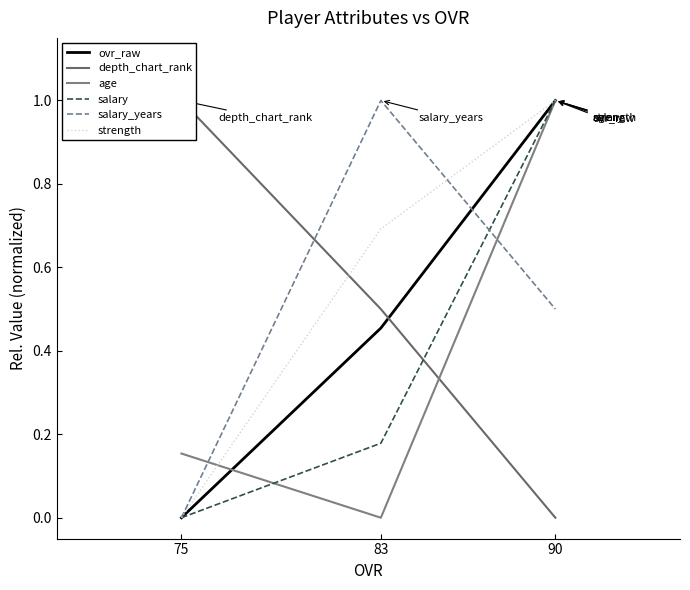

What is the sum of all age values?

1.2